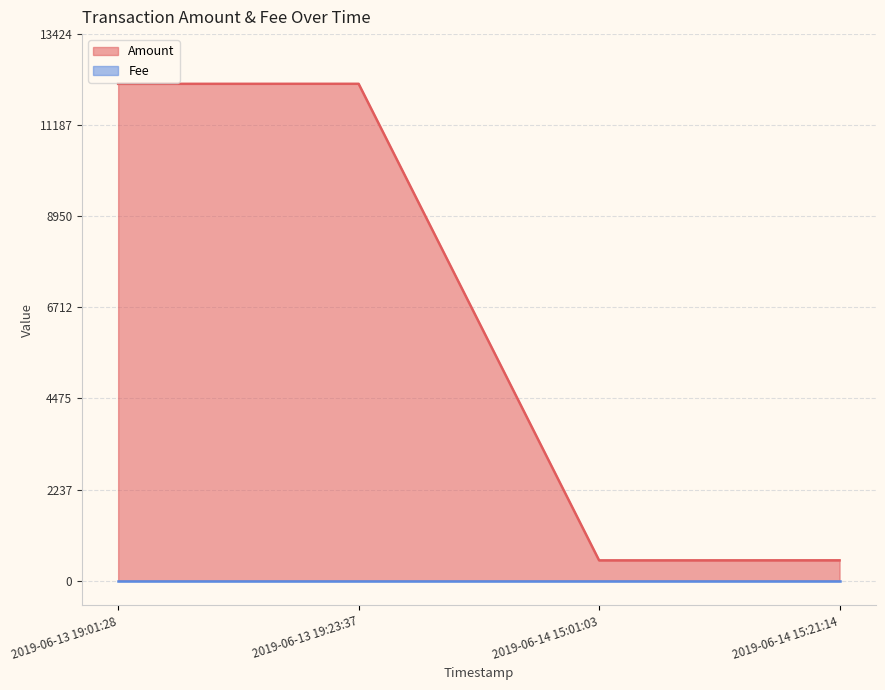

What is the value of the 1st point from the left?

12203.0